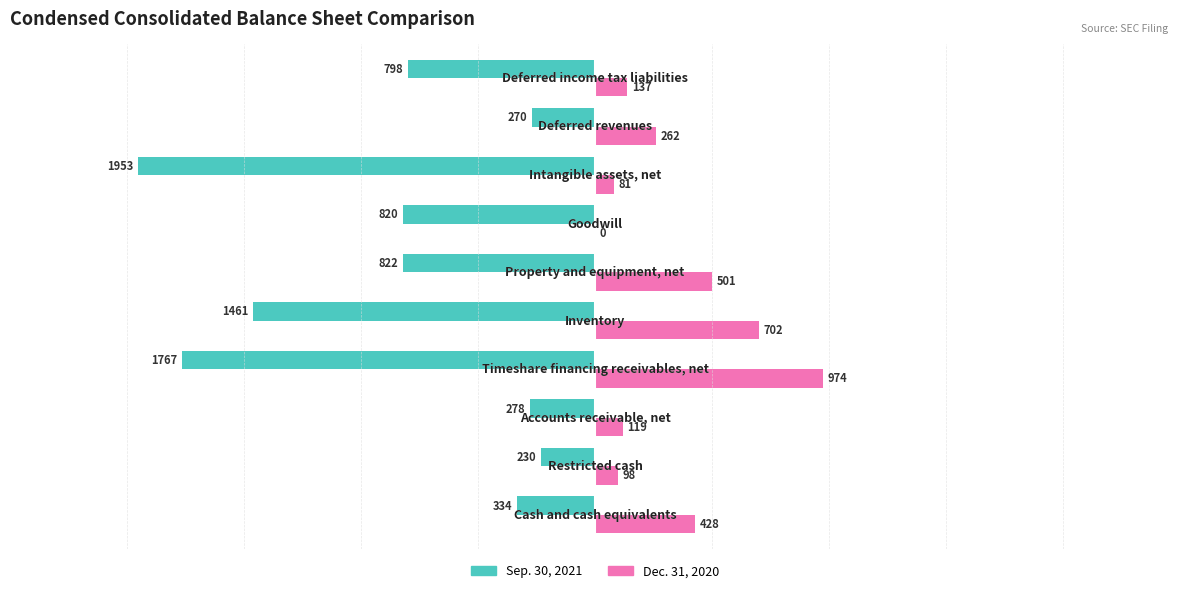

What is the sum of all Sep. 30, 2021 values?

-8733